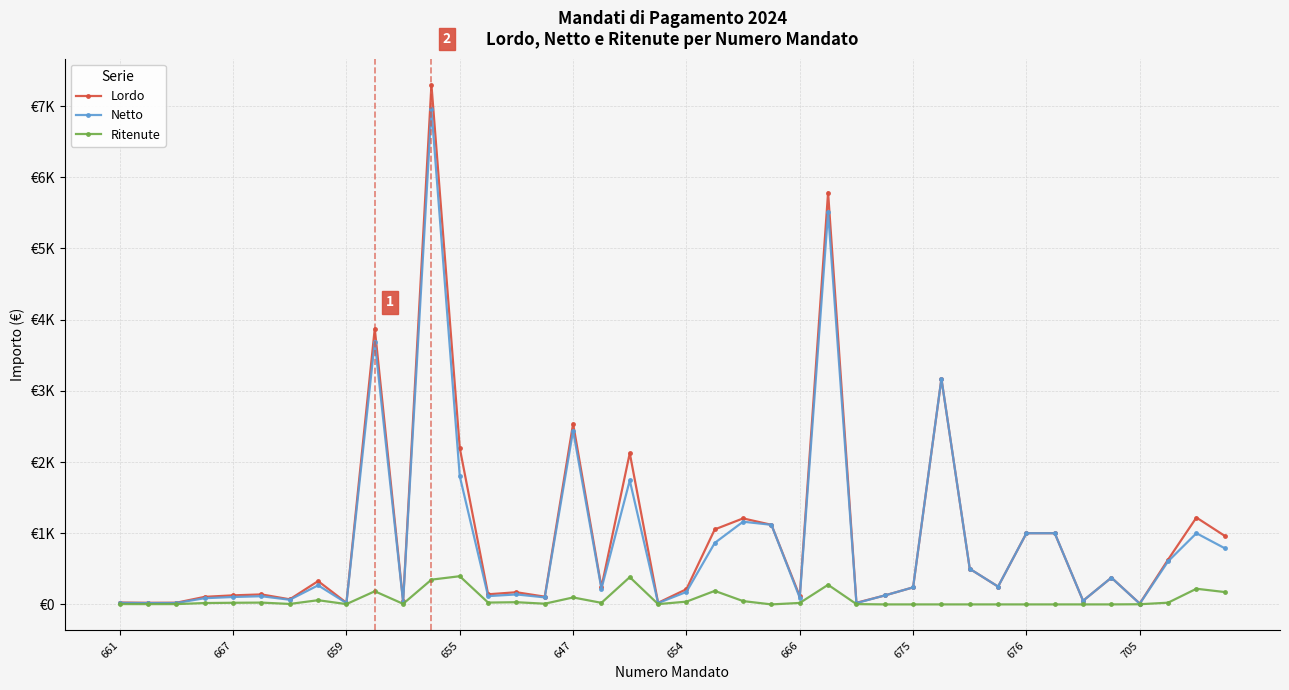

What is the difference between the second highest and second lowest values in the Ritenute series?

383.2